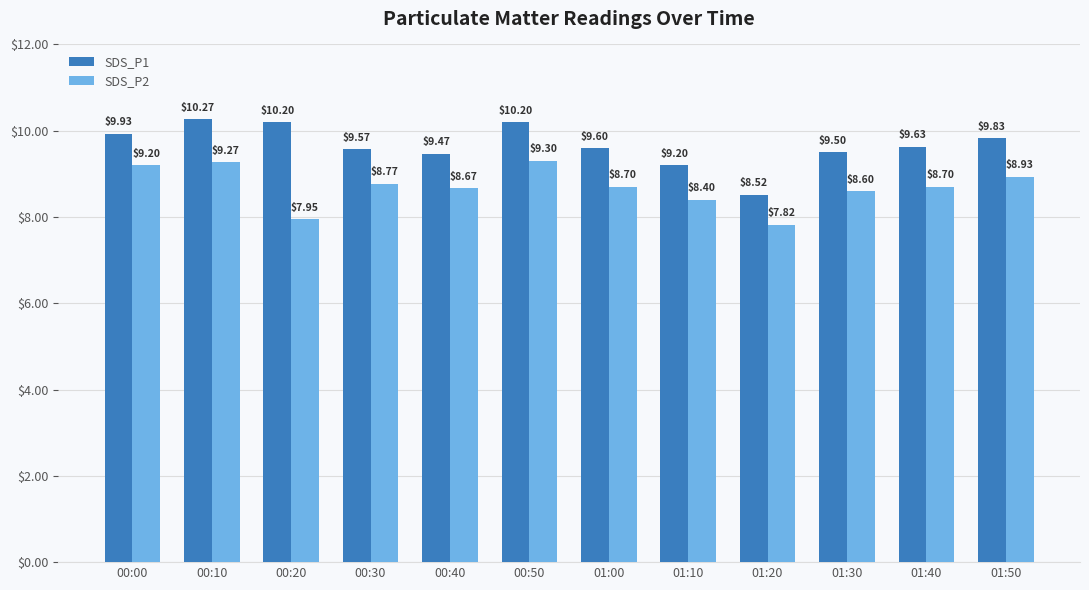

What is the value of the SDS_P2 bar at the 6th from the left?

9.3